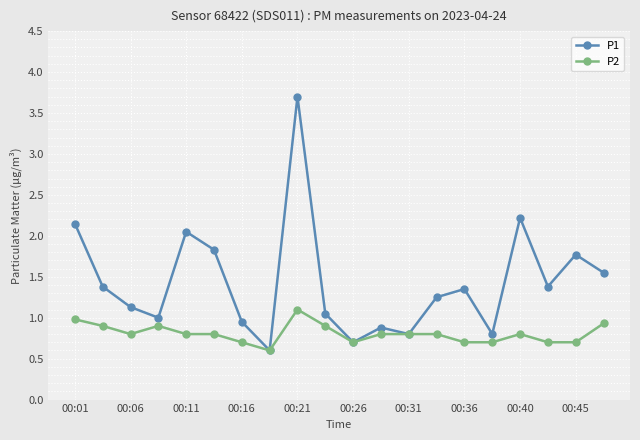

How many categories are shown in the chart?

20